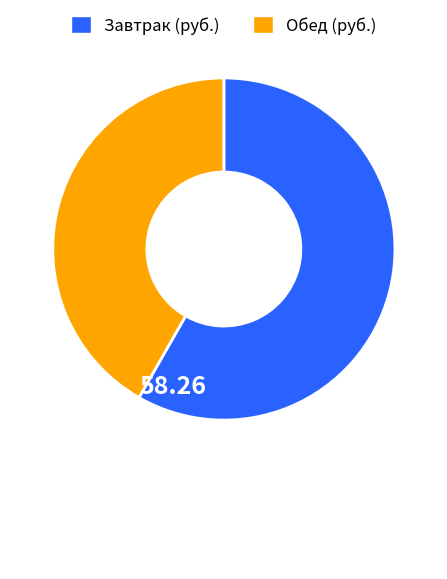

Combined, do Завтрак (руб.) and Обед (руб.) account for over 50%?

Yes